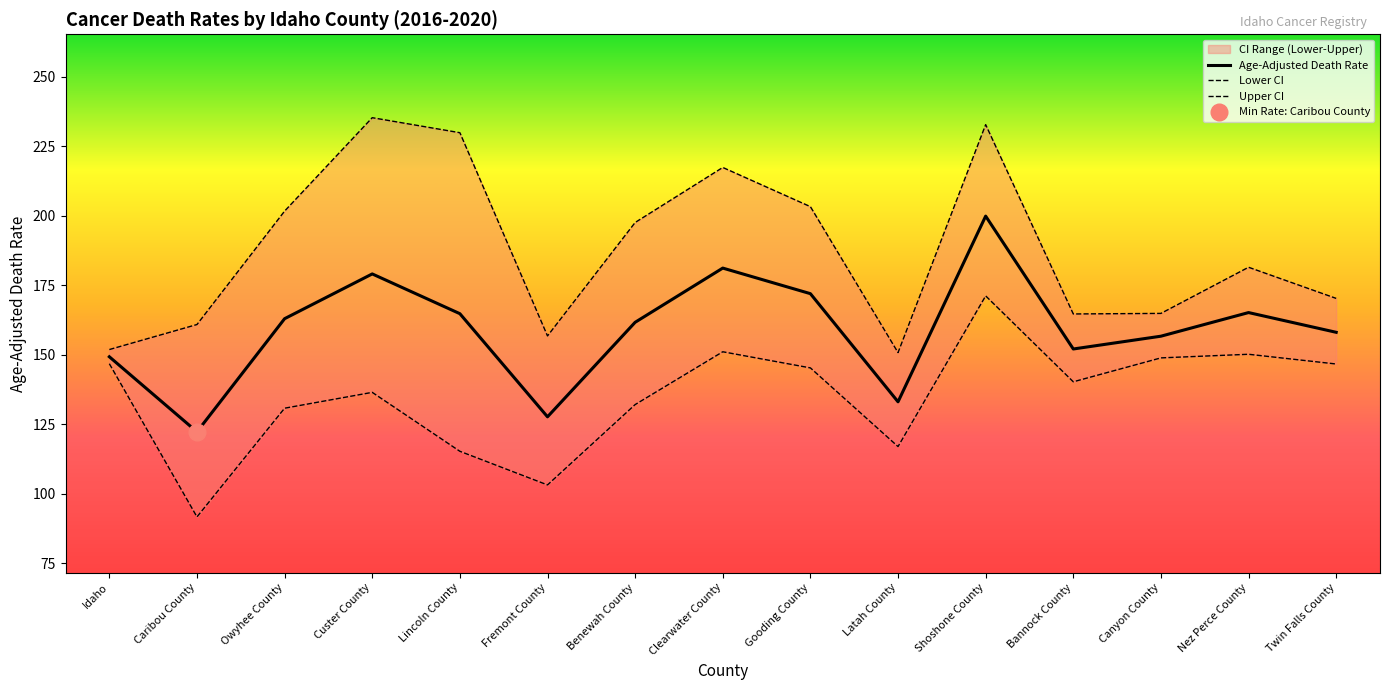

Which series has the widest spread of values?

Upper CI